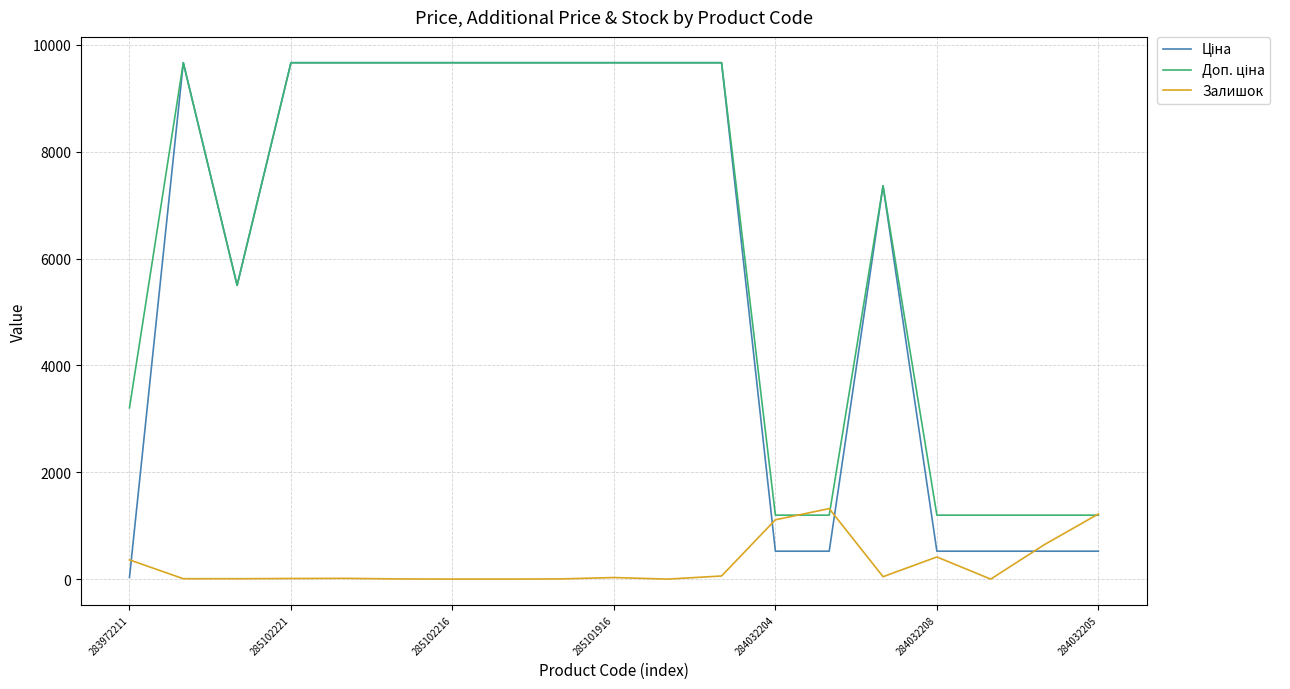

What is the maximum value shown in the chart?

9664.7